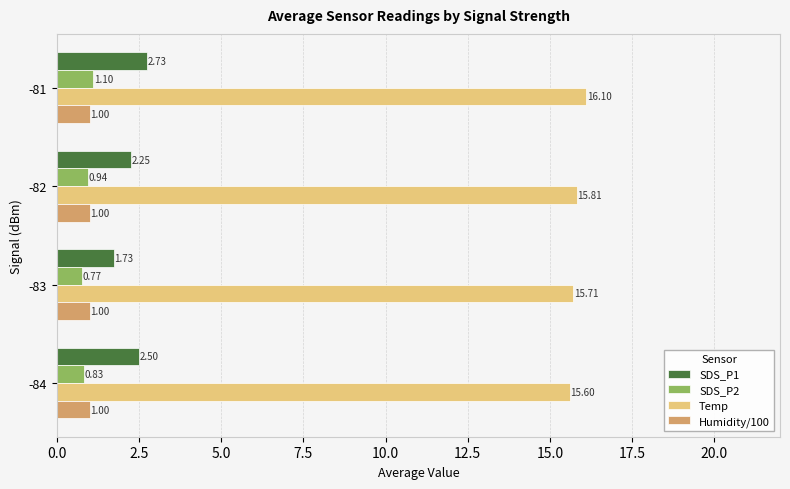

Which series has the largest total across all categories?

Temp